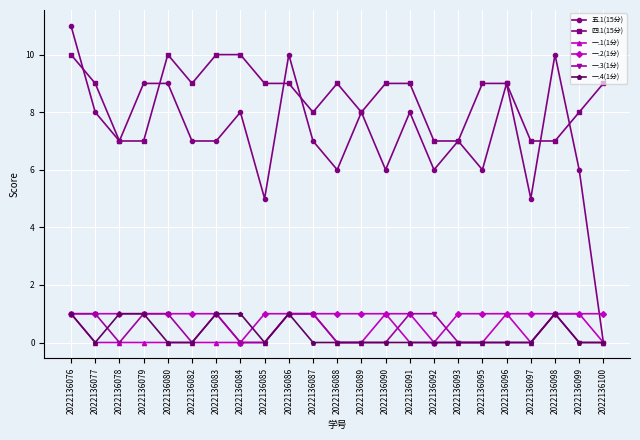

True or false: 一.1(1分) has a value of 0 at 2022136095.

True